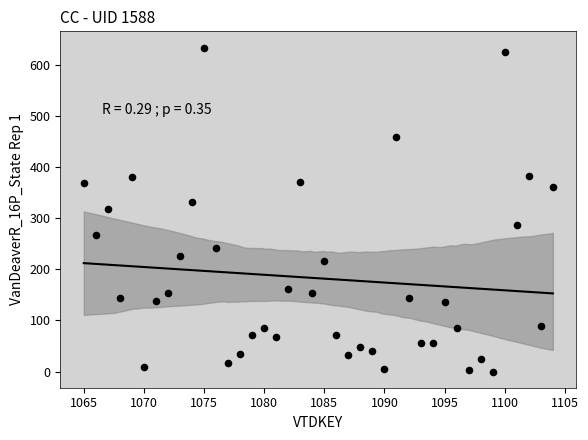

What is the range of X values (max minus min)?

39